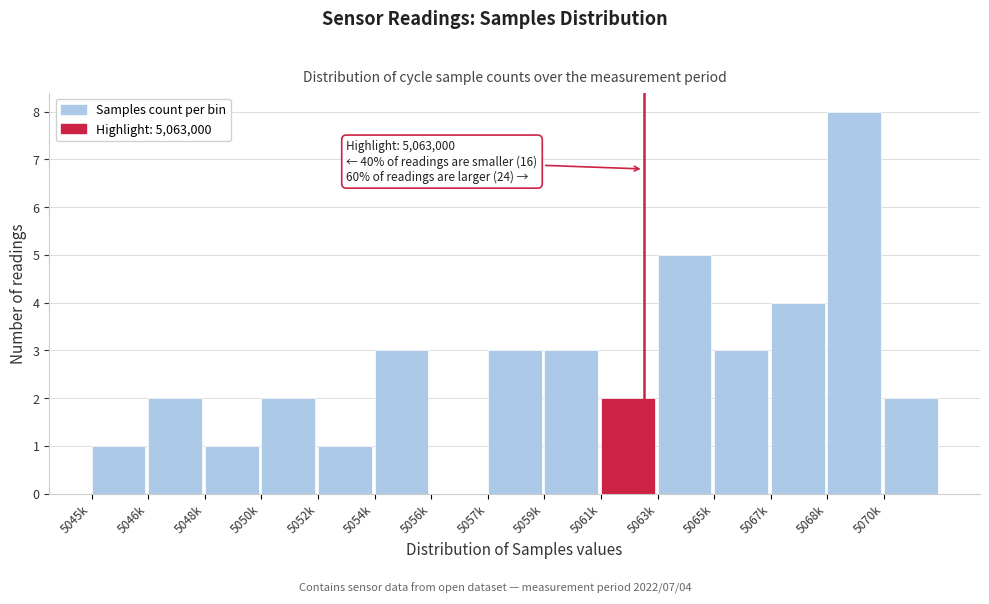

Reading right to left, transcribe all the data shown in this chart.

5070k=2	5068k=8	5067k=4	5065k=3	5063k=5	5061k=2	5059k=3	5057k=3	5056k=0	5054k=3	5052k=1	5050k=2	5048k=1	5046k=2	5045k=1